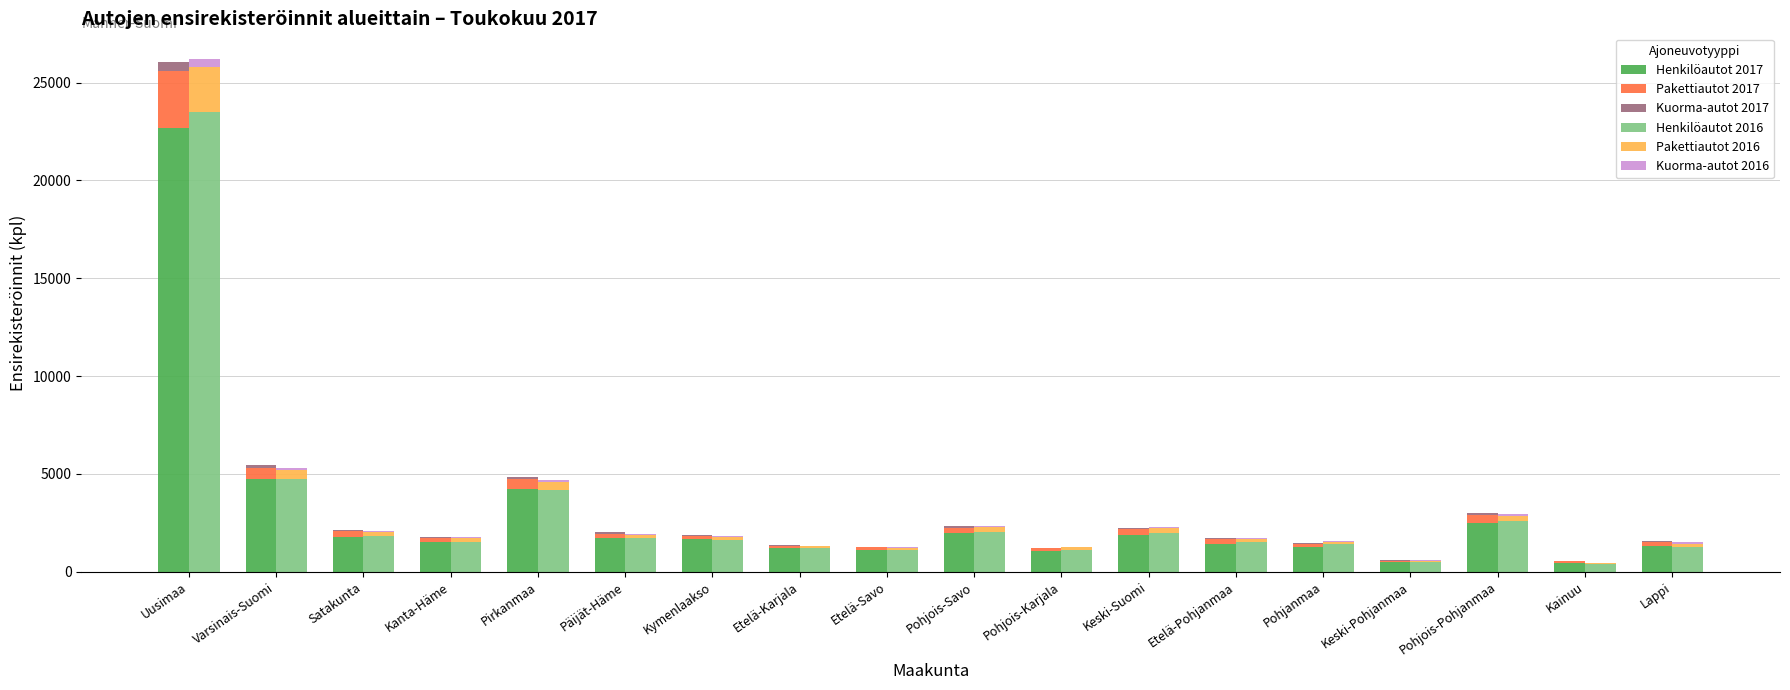

Is it true that Kuorma-autot 2017 equals 56 at Pohjanmaa?

True